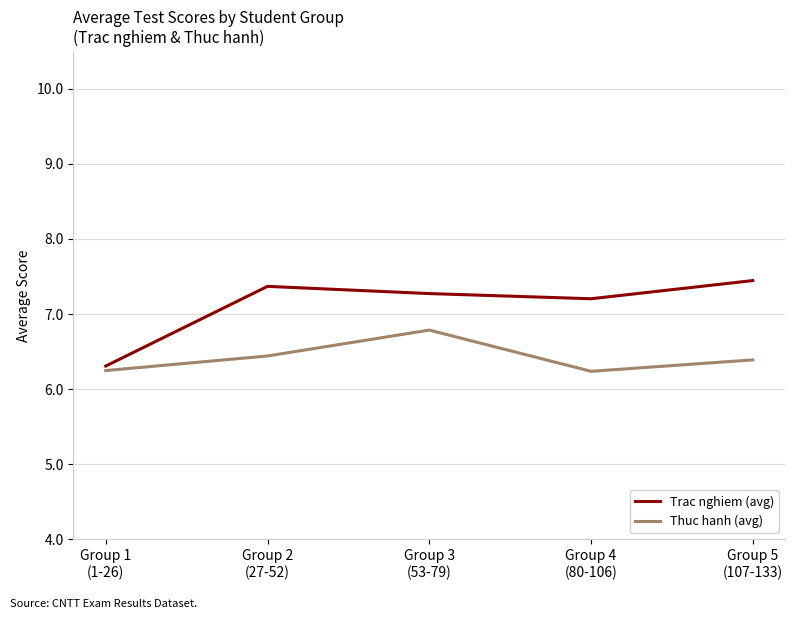

What is the maximum value shown in the chart?

7.4